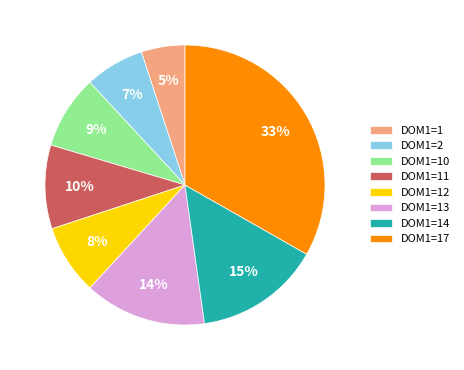

Is it true that DOM1=14 is 15% of the pie?

True